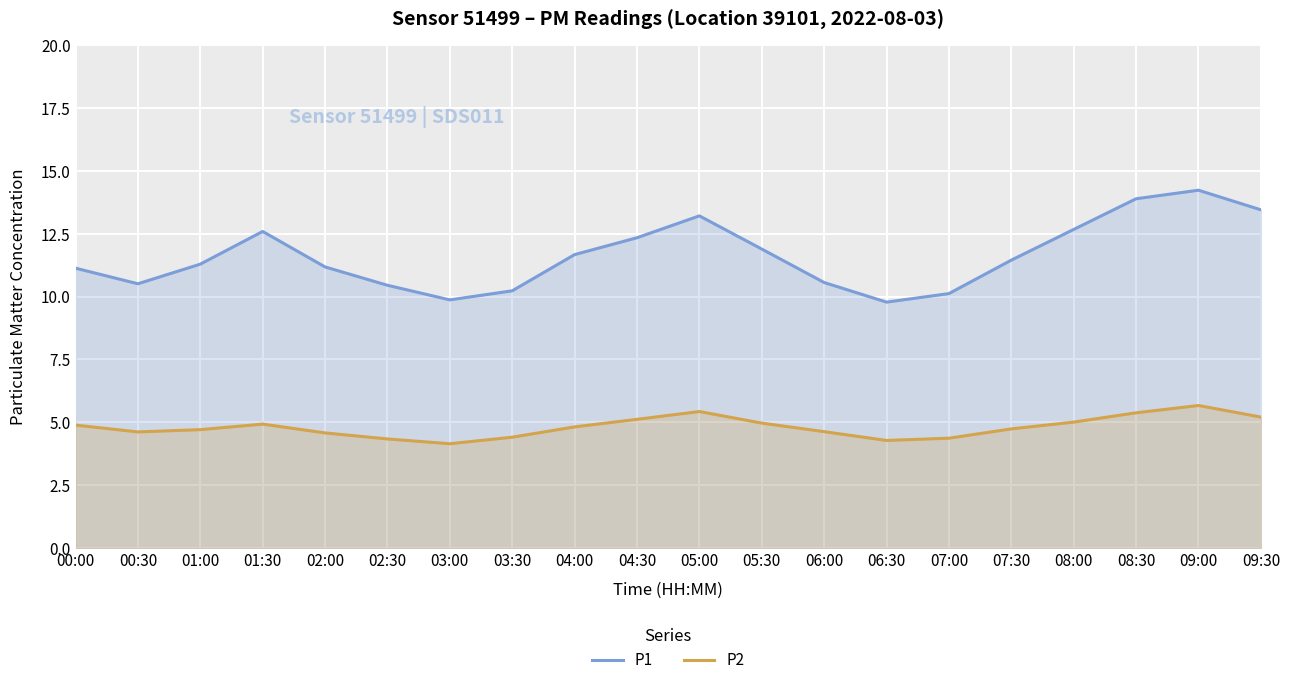

Reading right to left, transcribe all the data shown in this chart.

P1: 13.4	14.2	13.9	12.7	11.4	10.1	9.8	10.6	11.9	13.2	12.3	11.7	10.2	9.9	10.4	11.2	12.6	11.3	10.5	11.1
P2: 5.2	5.7	5.4	5.0	4.7	4.4	4.3	4.6	5.0	5.4	5.1	4.8	4.4	4.2	4.3	4.6	4.9	4.7	4.6	4.9